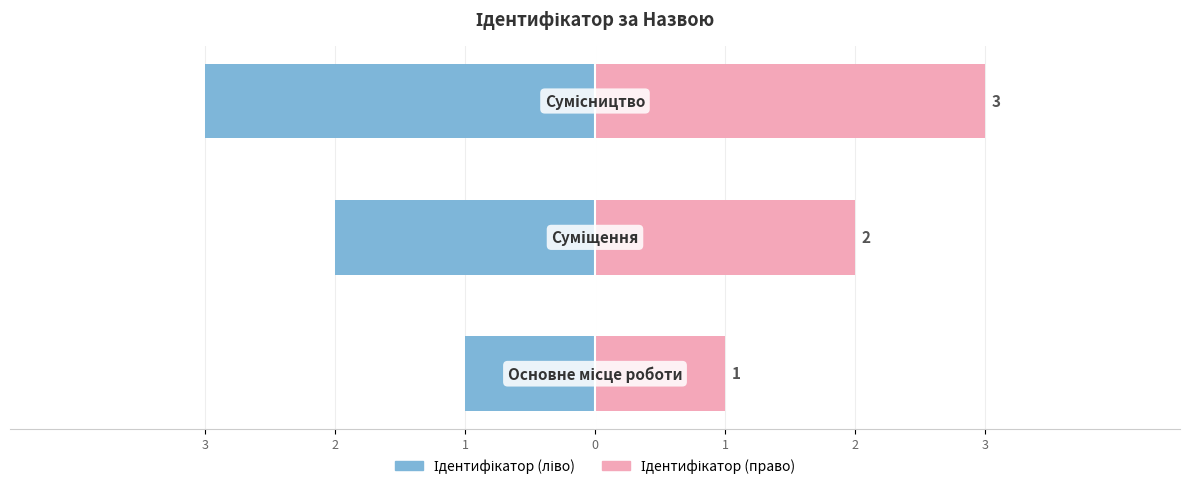

Which series has the largest range (max minus min)?

Ідентифікатор (ліво)